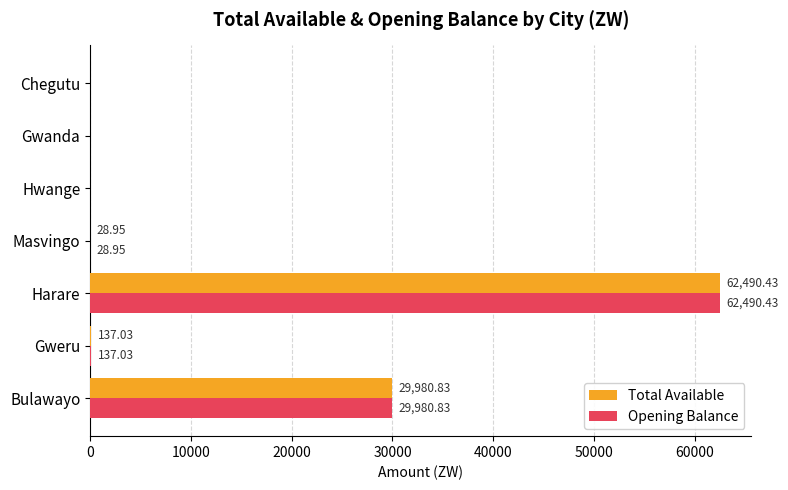

What are all the series names shown in the legend?

Total Available, Opening Balance